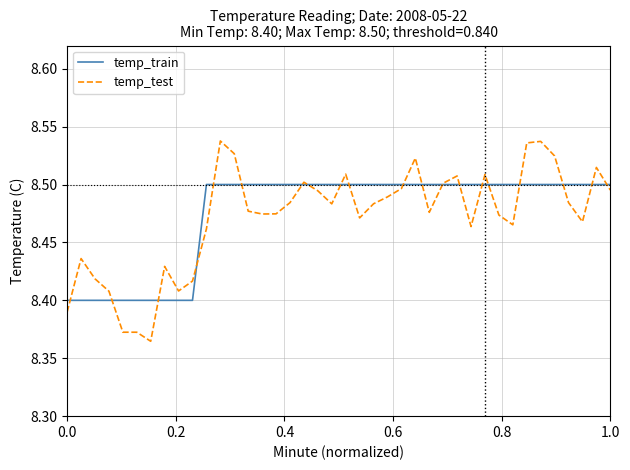

Which series has the widest spread of values?

temp_test